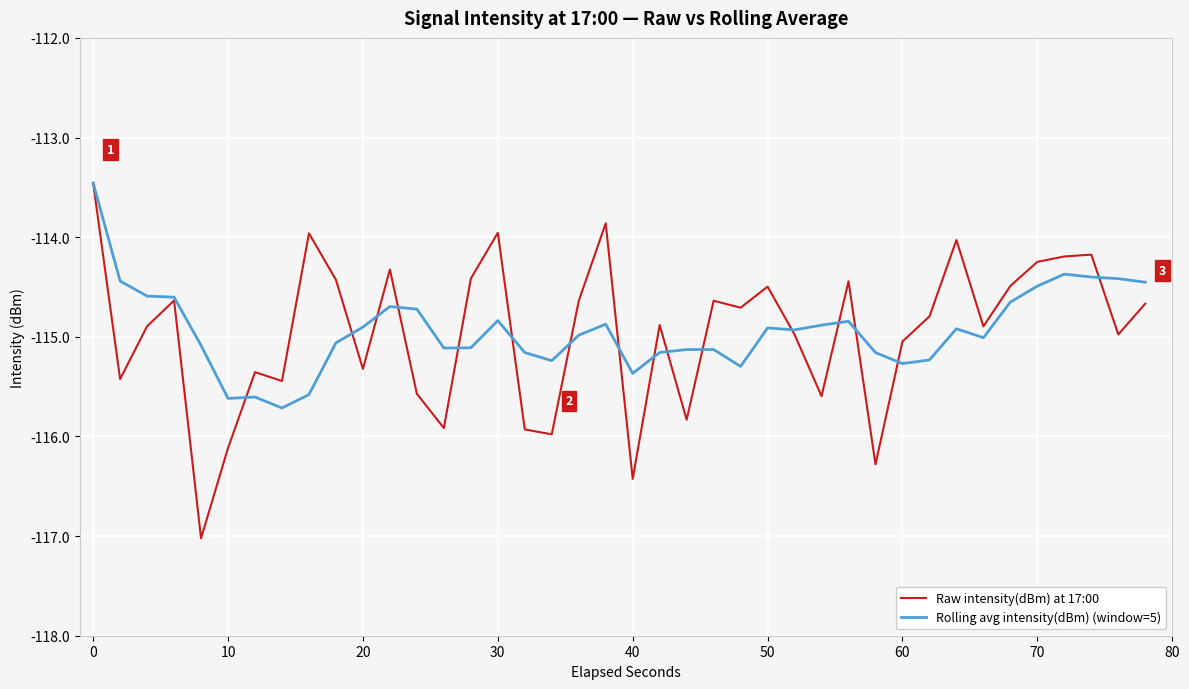

Which series has the largest range (max minus min)?

Raw intensity(dBm) at 17:00